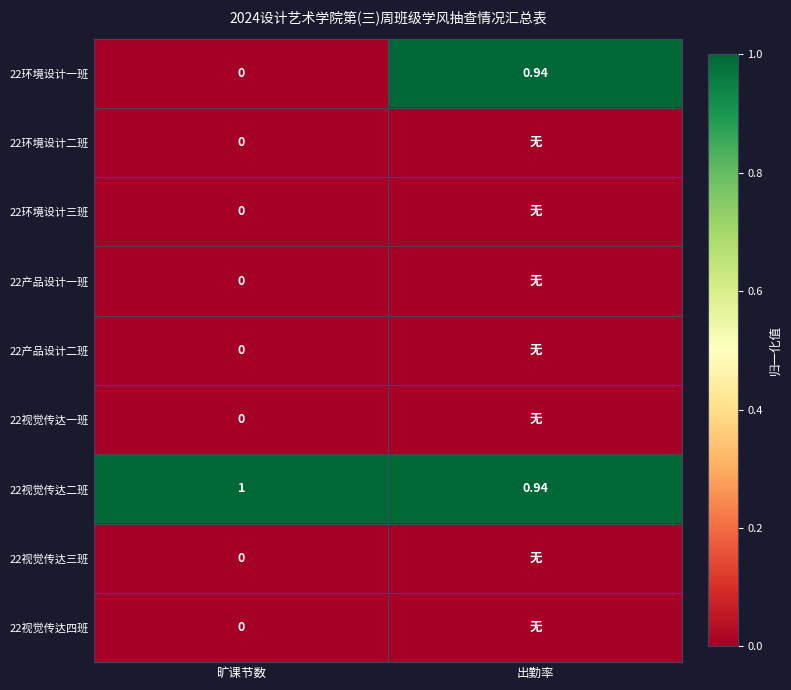

Which category has the lowest value in the 22视觉传达二班 series?

出勤率